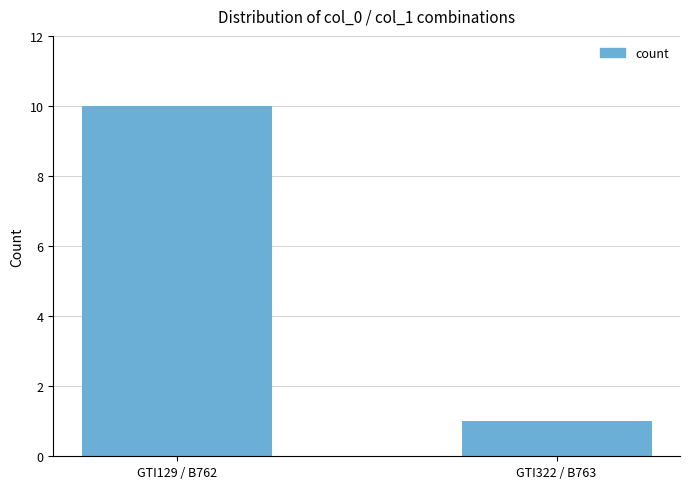

Rank the categories by value from lowest to highest.

GTI322 / B763, GTI129 / B762